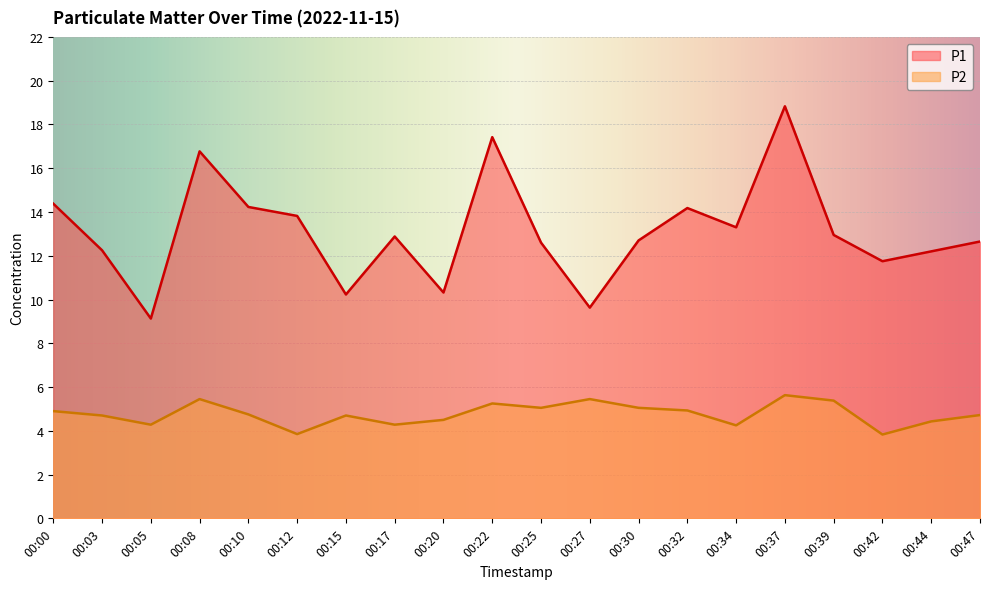

What is the value of the P2 point at the 17th from the left?

5.4